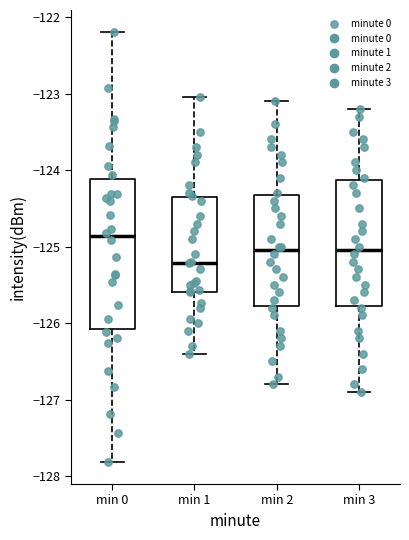

Where does the median line of the box for min 0 sit on the y-axis? The values are not printed on the chart, so give them approximately, as read against the axis.

-124.9